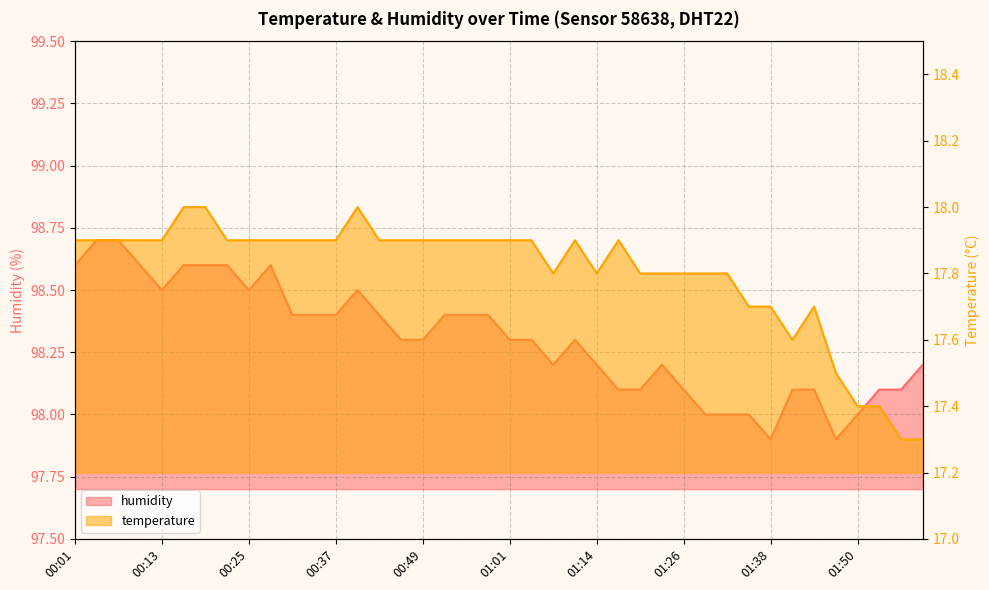

At which category does temperature reach its first local peak?

00:40